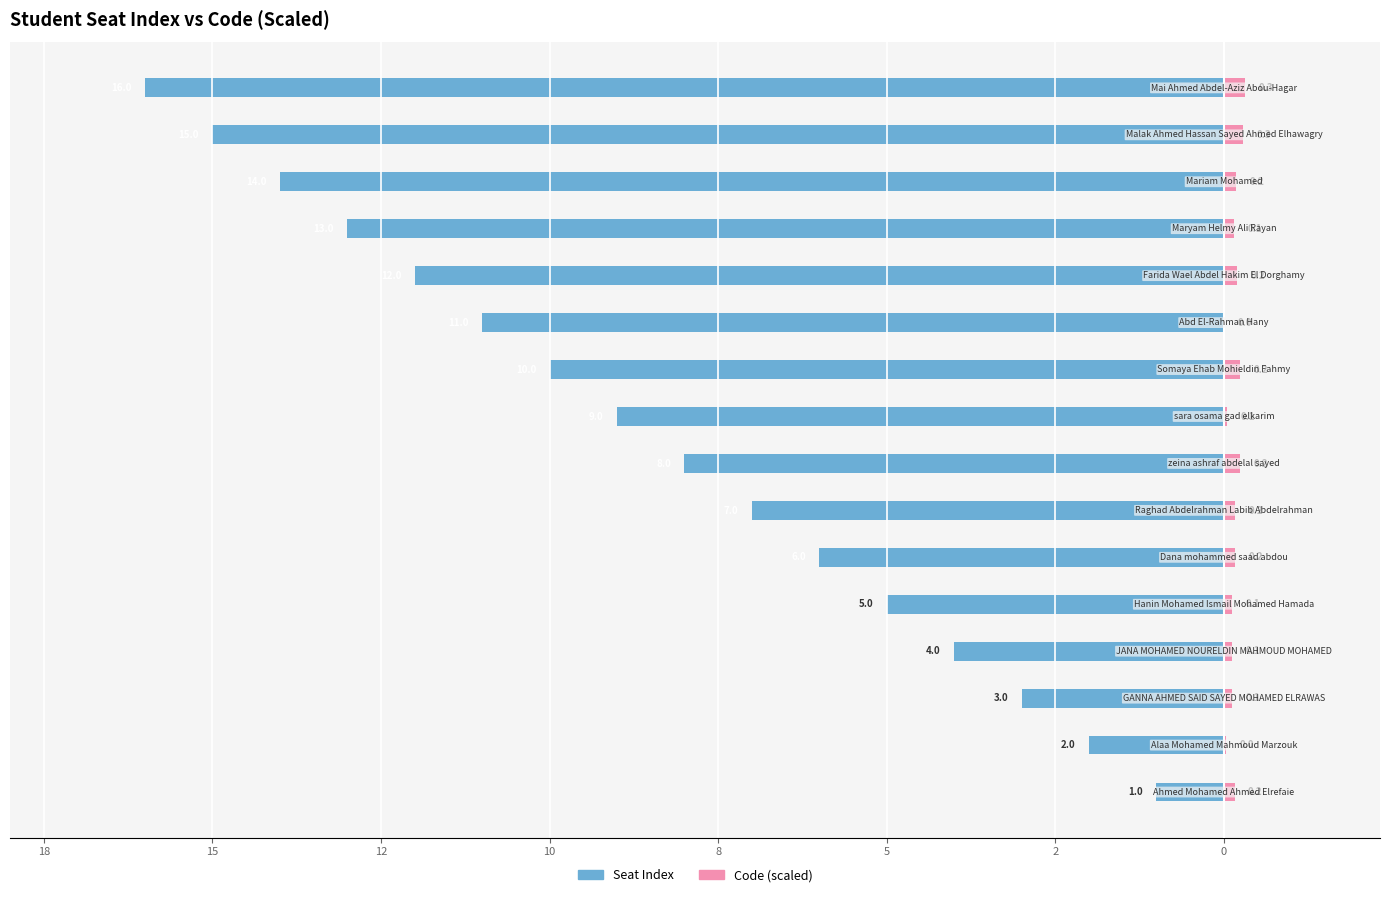

What is the difference between the highest and lowest values at 5?

7.2